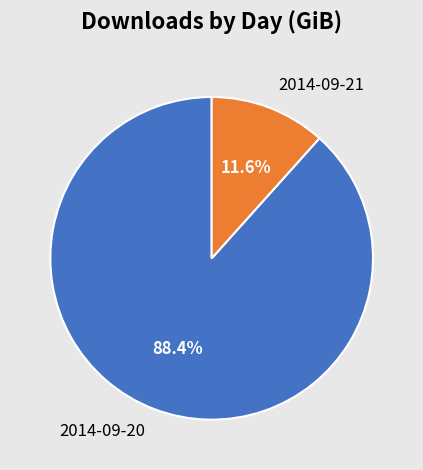

Does any single category account for the majority?

Yes